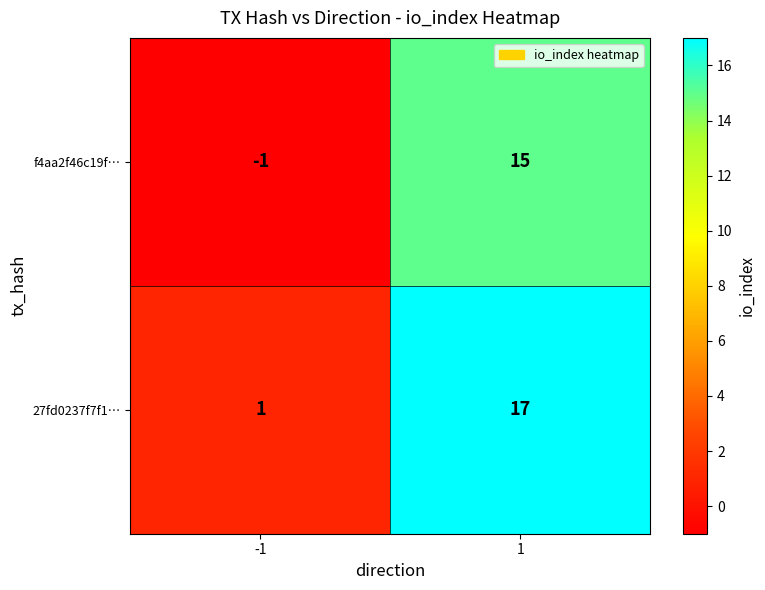

What is the difference between the maximum and minimum values in the 27fd0237f7f1… series?

16